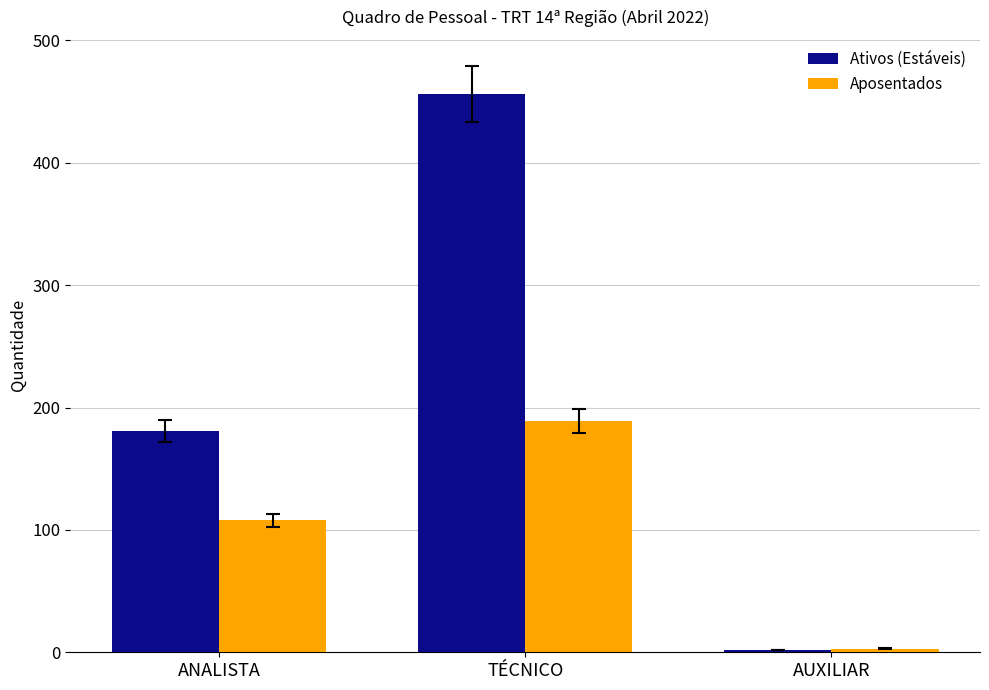

Rank the series by their average value, from lowest to highest.

Aposentados, Ativos (Estáveis)